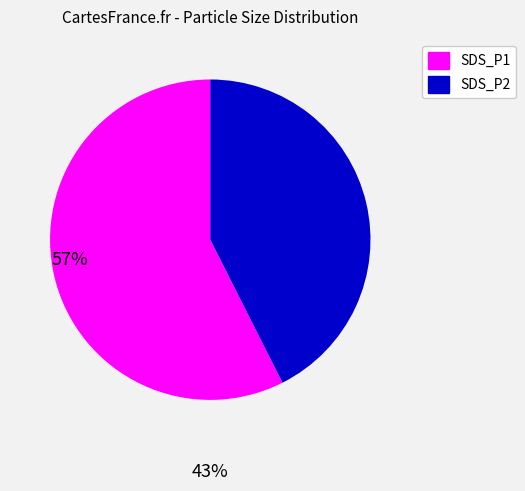

Which slice is the smallest?

SDS_P2